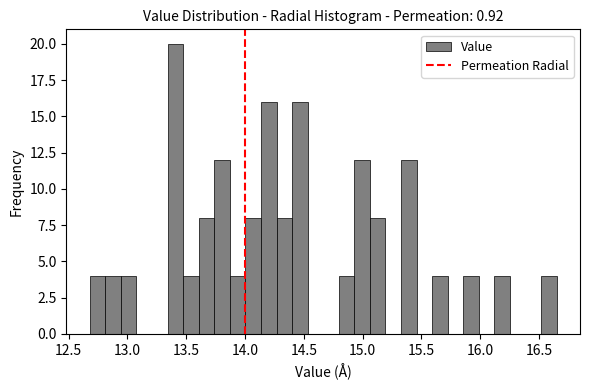

Around what value on the x-axis is the tallest bar? Give the approximate position of its centre, as read against the axis.

13.40